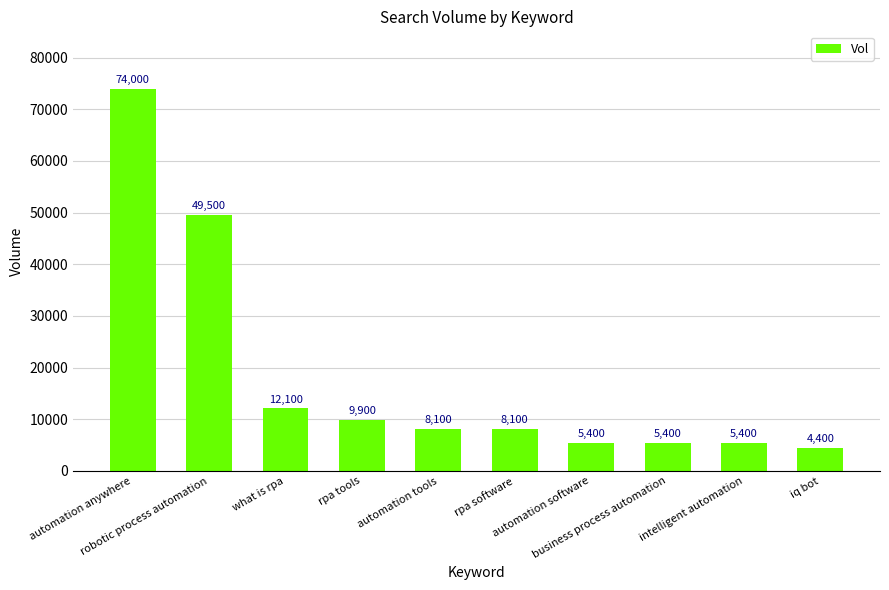

Is it true that the value at what is rpa is 6889?

False